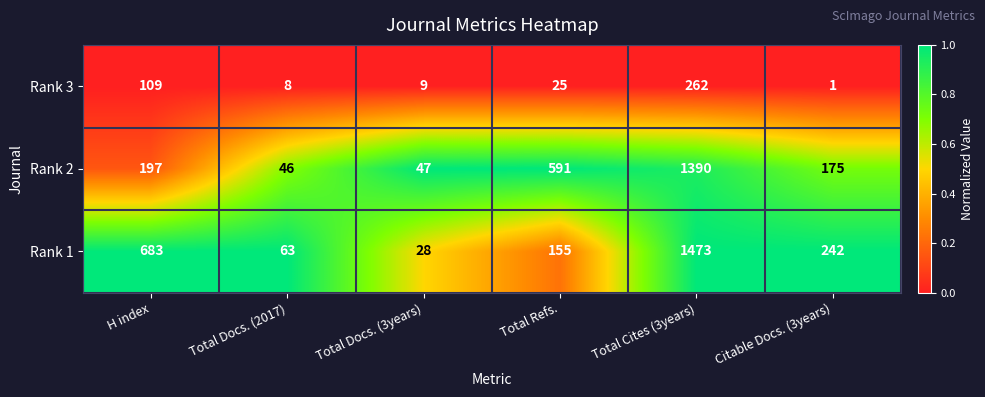

Between H index and Citable Docs. (3years), which series saw the biggest shift?

Rank 1